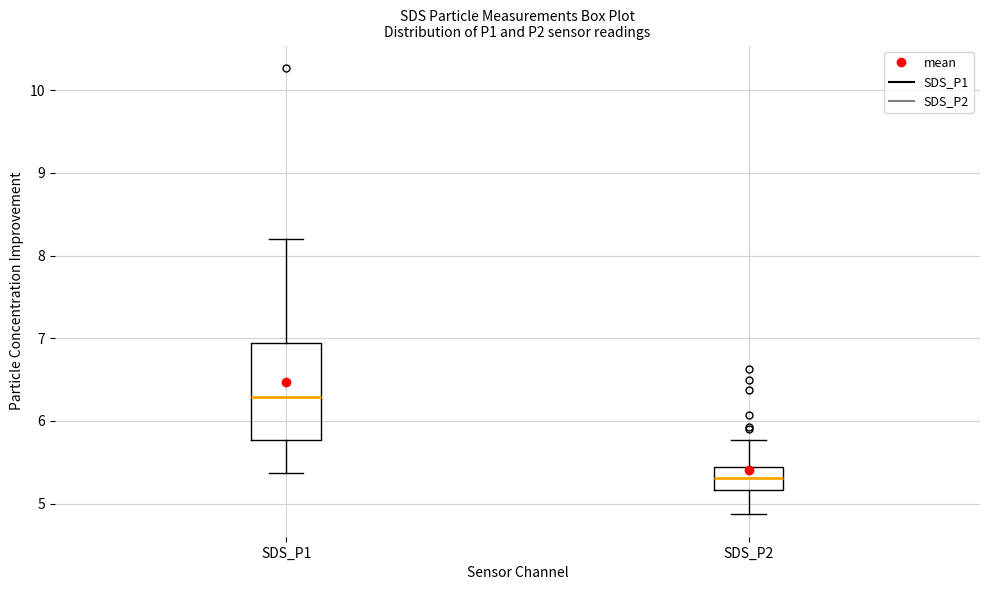

Which box is the tallest, from its lower edge to its upper edge?

SDS_P1